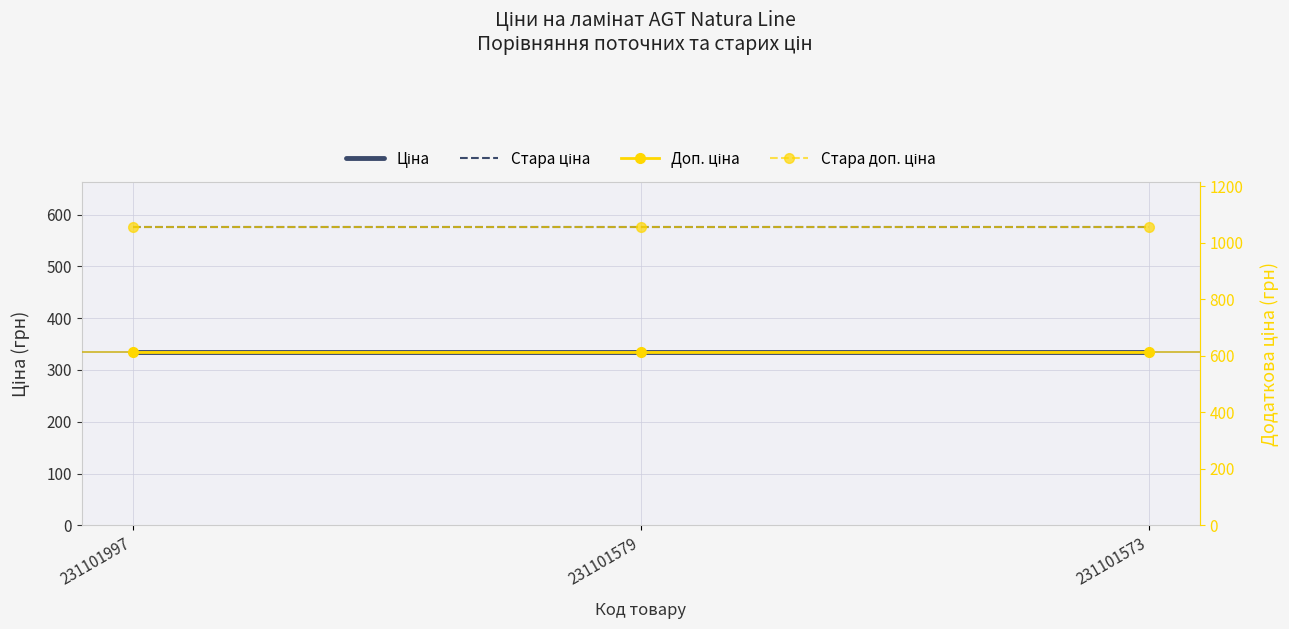

Is the value of Ціна at 231101579 greater than the value of Доп. ціна at 231101997?

No